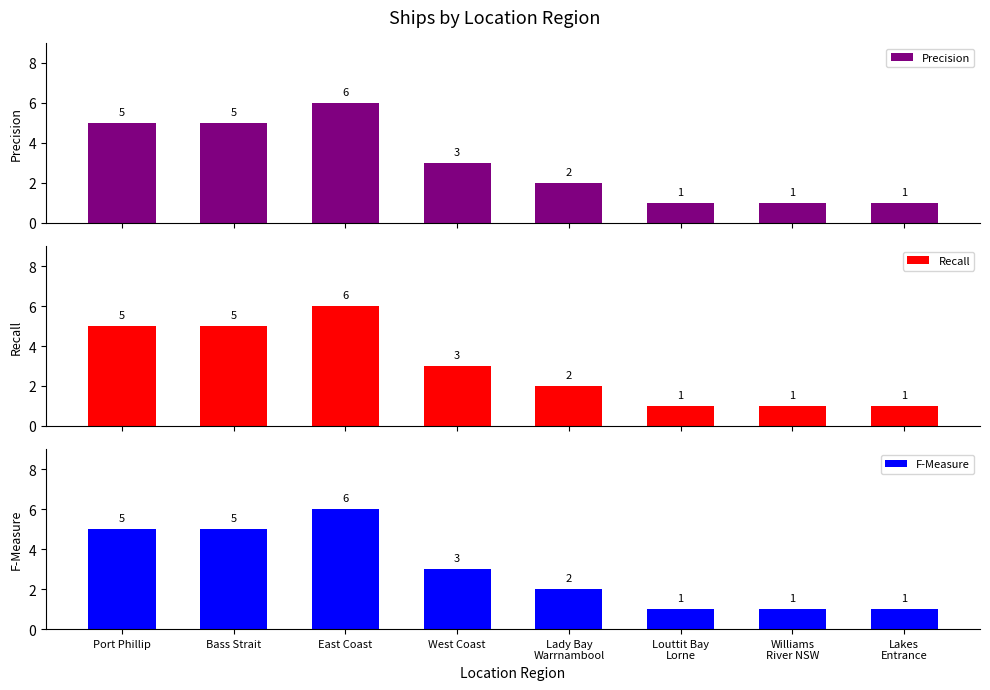

Reading left to right, extract all data points from this chart.

Precision: 5	5	6	3	2	1	1	1
Recall: 5	5	6	3	2	1	1	1
F-Measure: 5	5	6	3	2	1	1	1